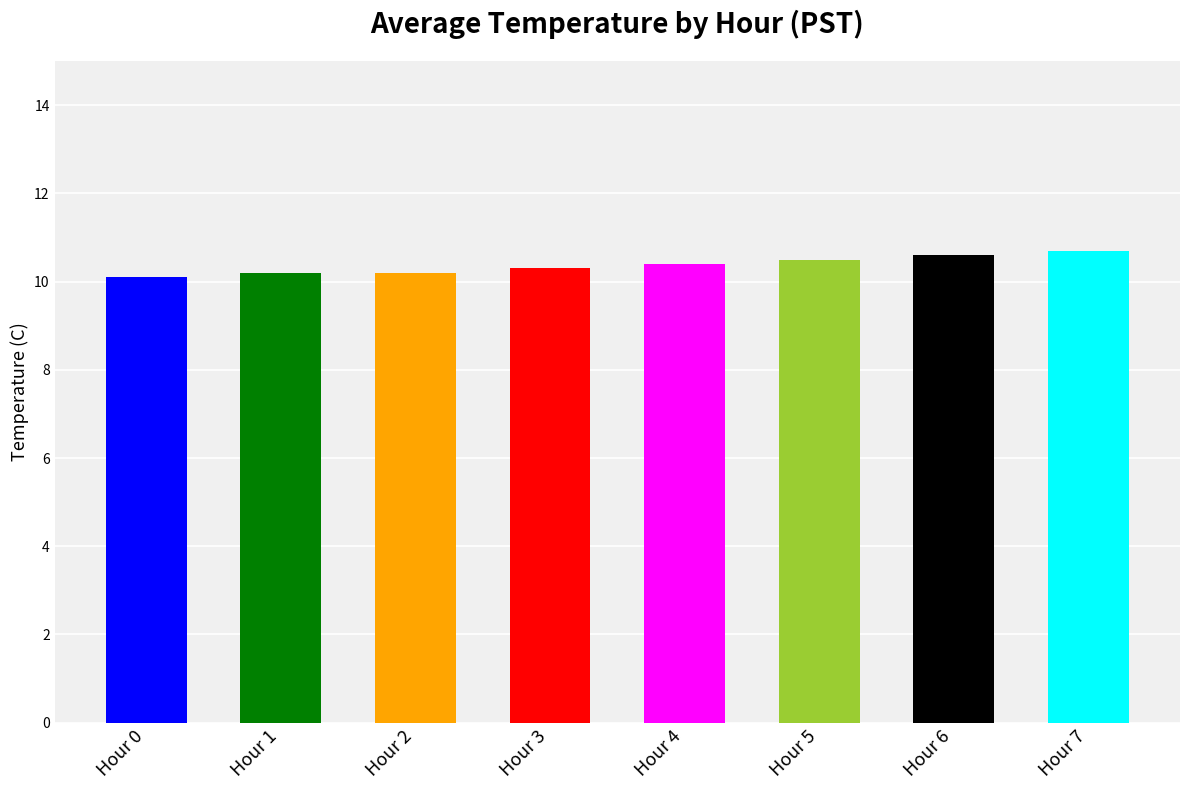

True or false: the data shows 10.7 at Hour 7.

True